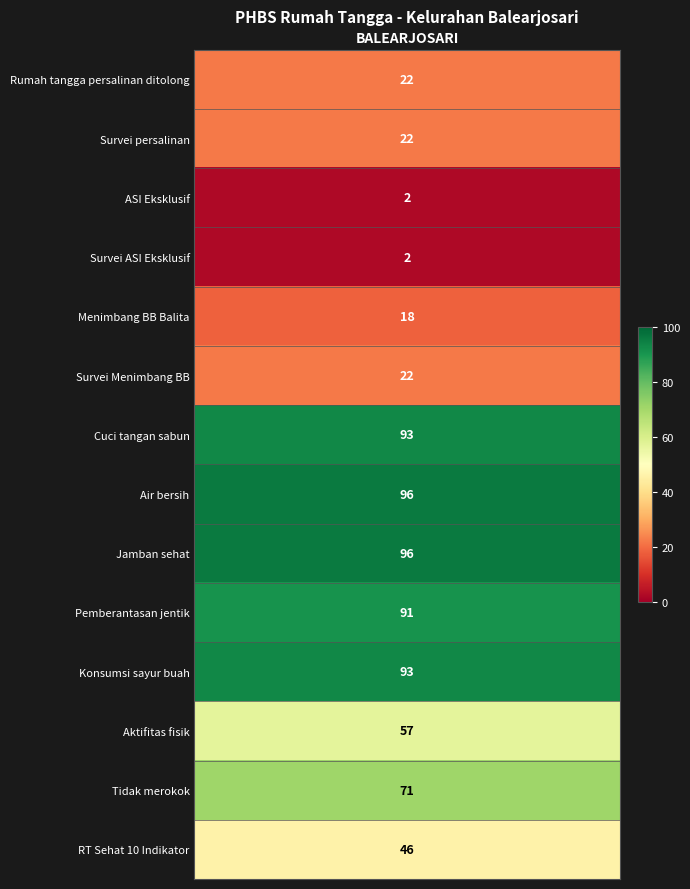

Reading right to left, list all the values displayed in this chart.

RT-S=46	rokok=71	akt-fis=57	Kons=93	Jentik=91	Jam-she=96	air-bes=96	CTPS=93	D-1=22	D=18	ASI-Eks-1=2	ASI-Eks=2	Linakes-1=22	Linakes=22